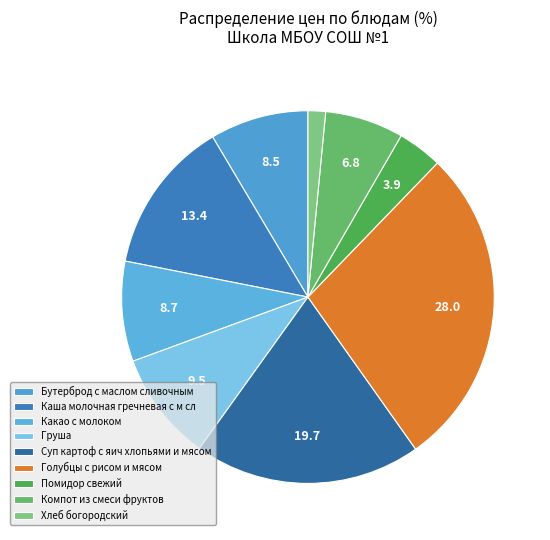

Approximately how many times larger is the value at Компот из смеси фруктов compared to Суп картоф с яич хлопьями и мясом?

0.3